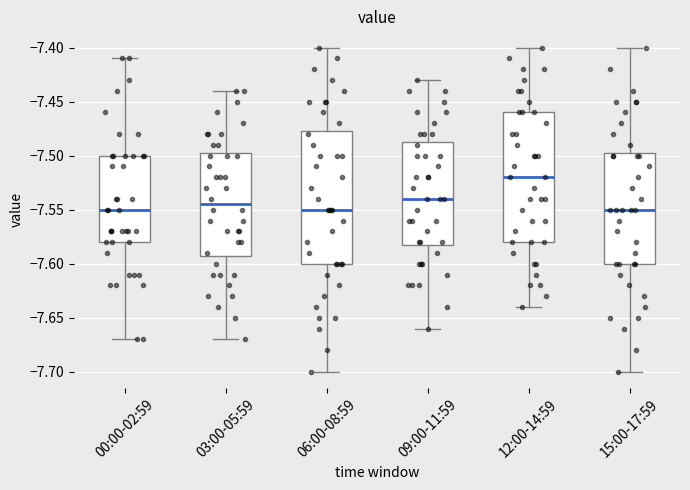

Which box's median line is the highest?

12:00-14:59